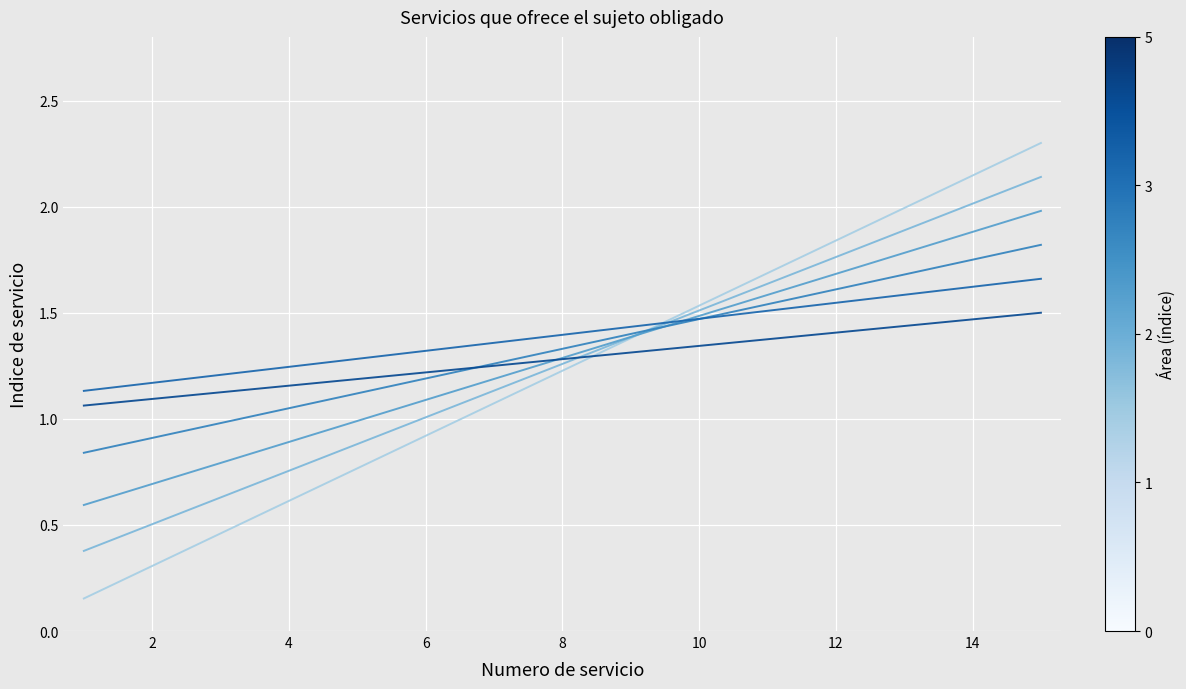

How many lines are shown in the chart?

6